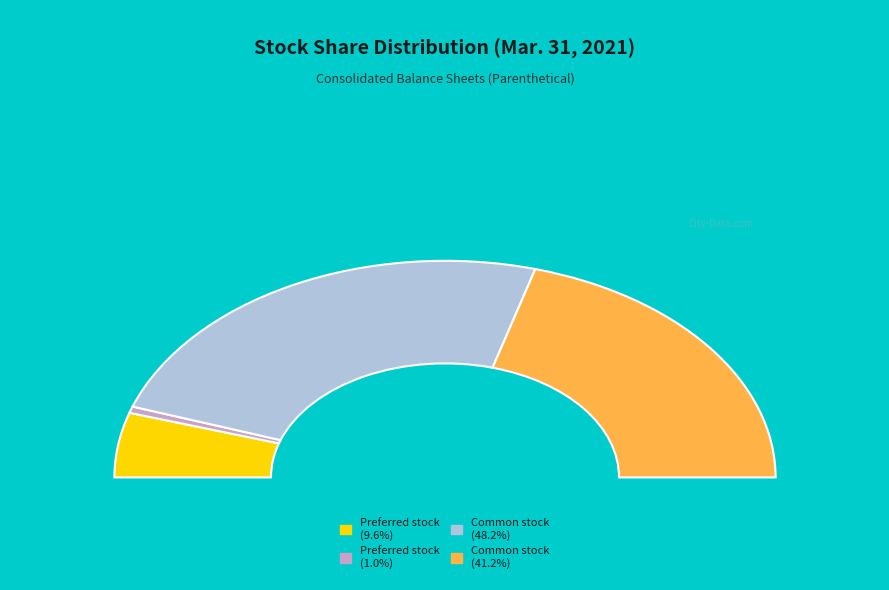

Is Preferred stock, shares outstanding the majority of the pie?

No